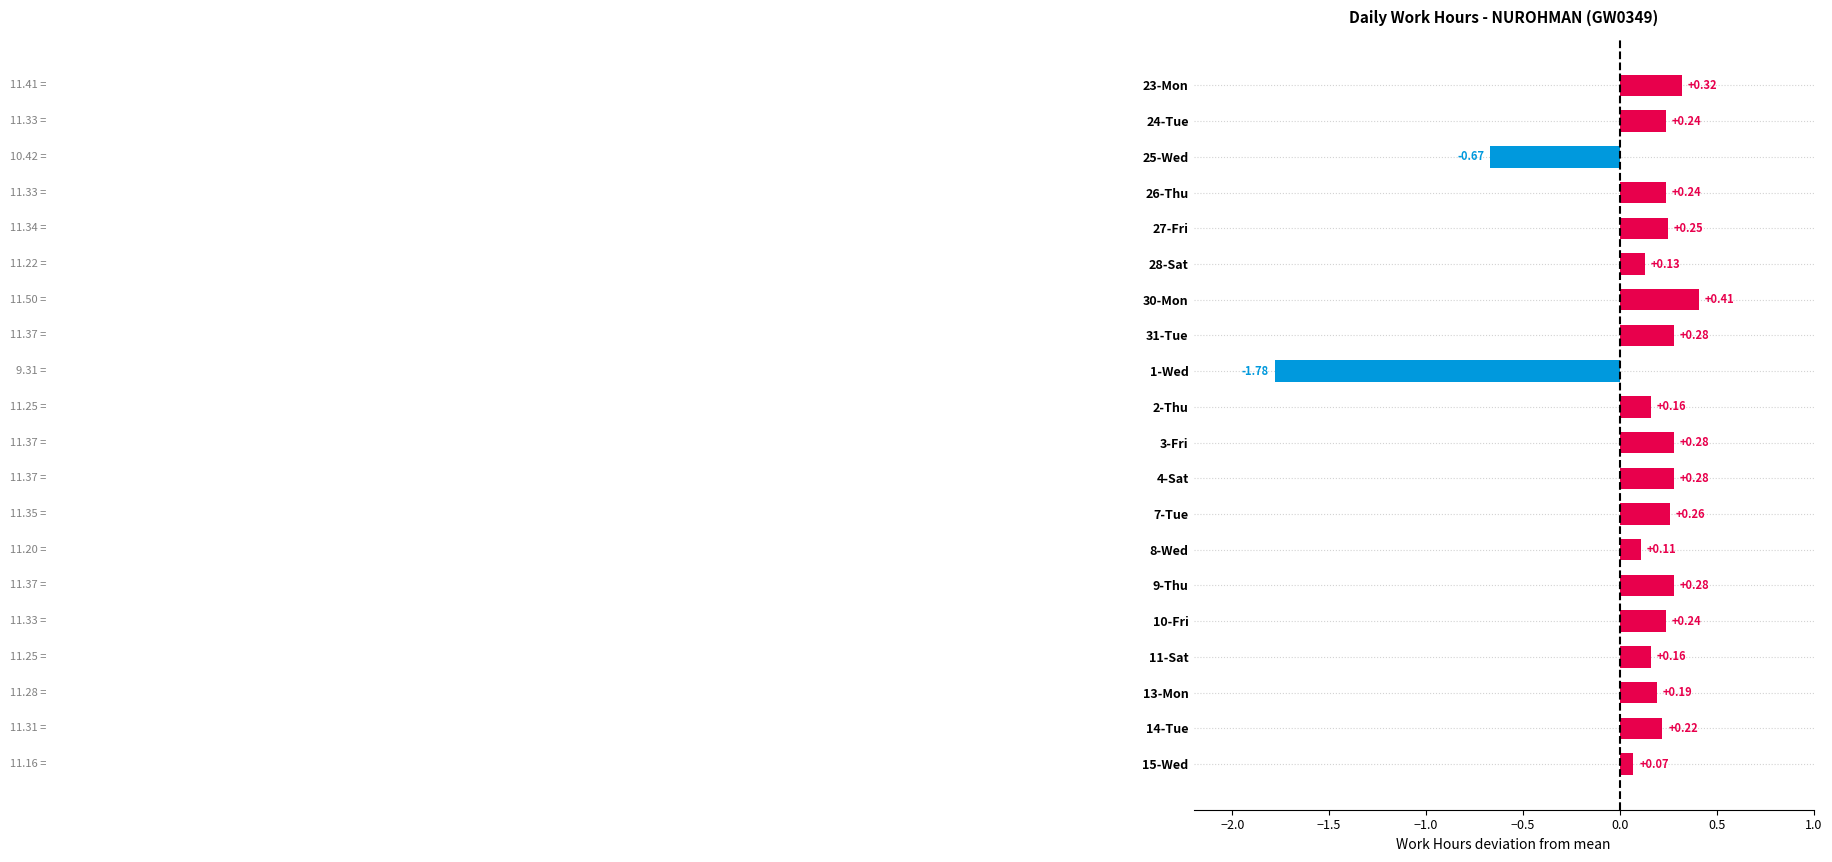

What is the change in value from 1-Wed to 13-Mon?

+2.0